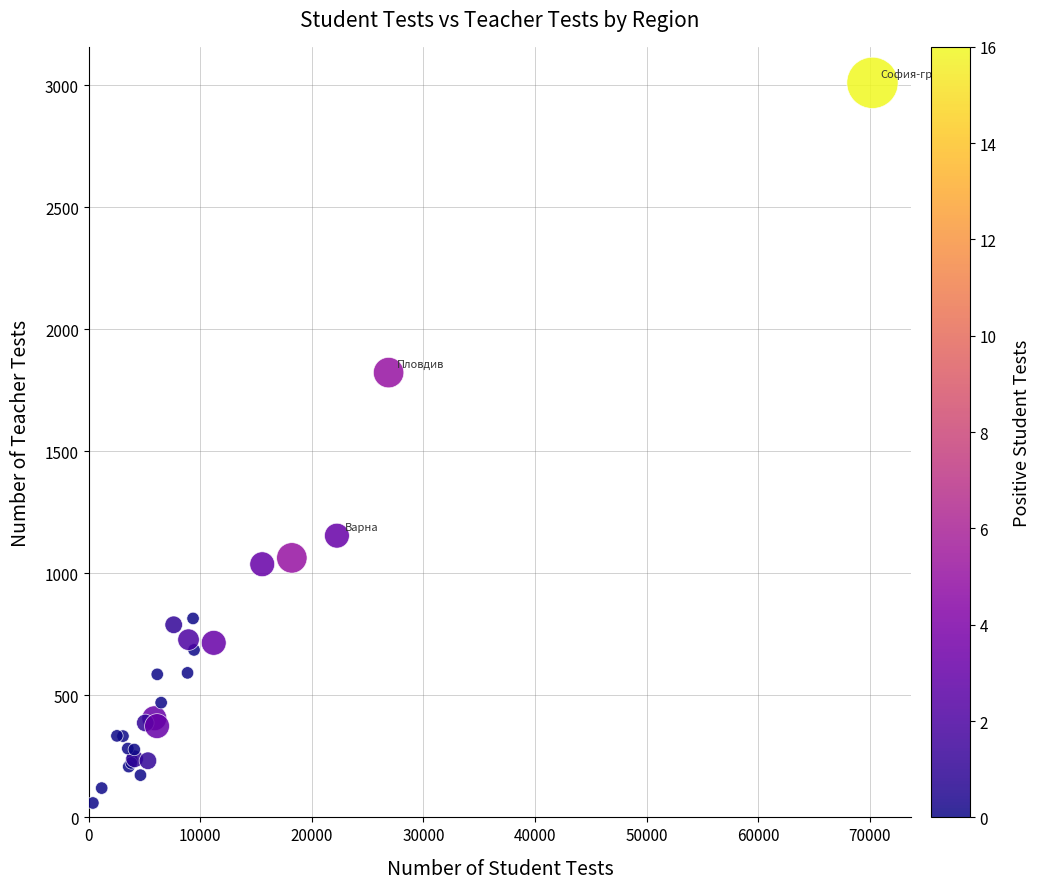

What Y value in the scatter plot is closest to 1534?

1822